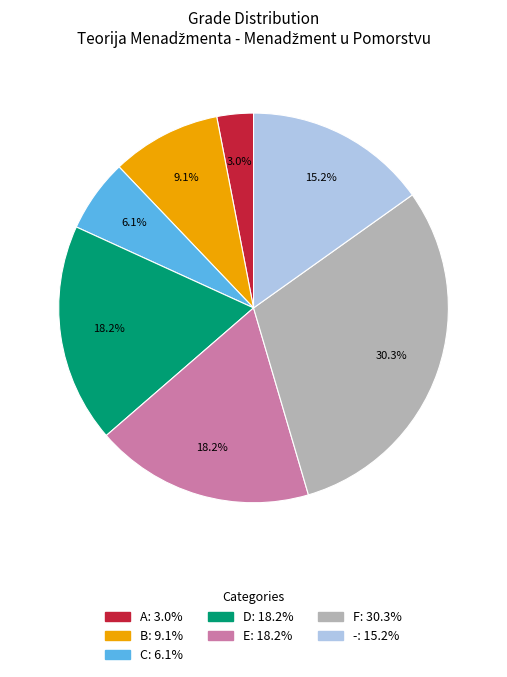

Is there a majority slice in this chart?

No